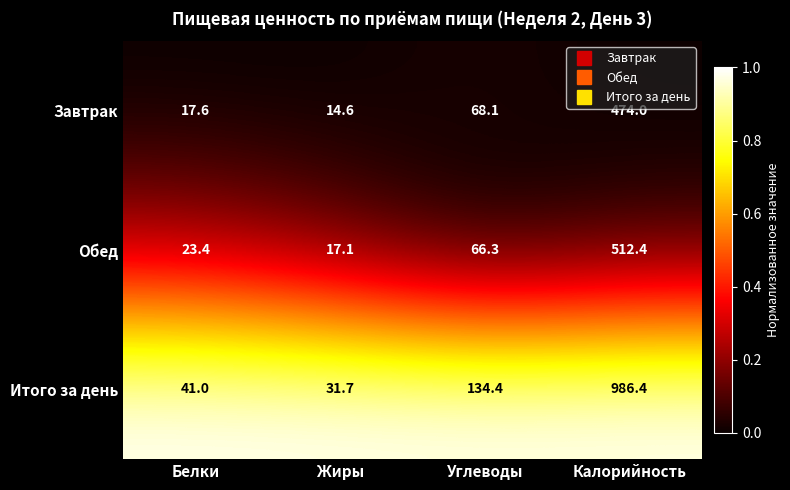

What is the sum of the Обед values at Жиры and Углеводы?

83.4